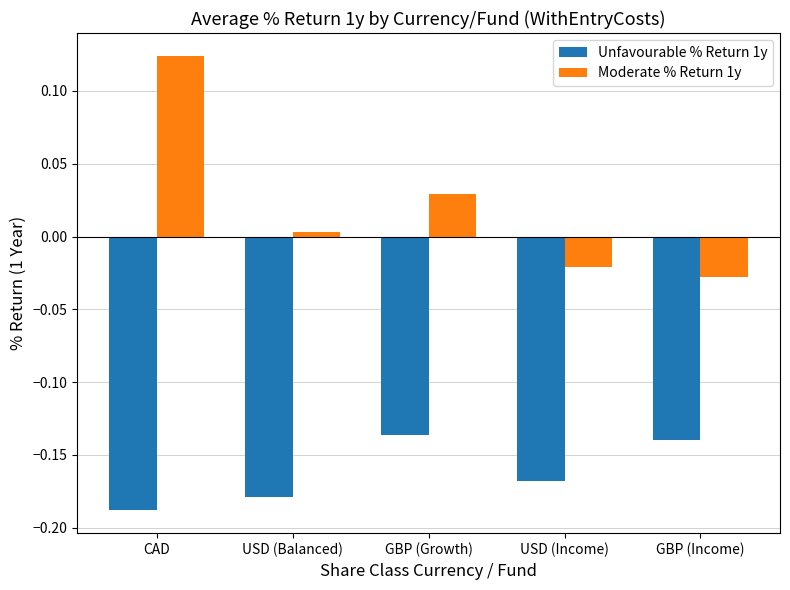

What is the label of the 3rd bar from the left?

GBP (Growth)